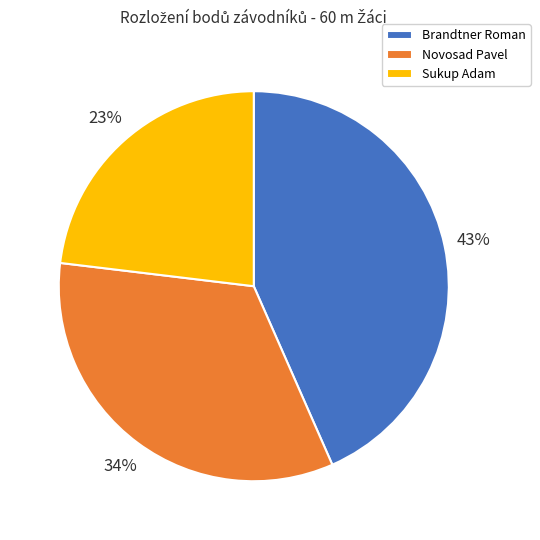

Is the sum of Novosad Pavel and Sukup Adam greater than half?

Yes